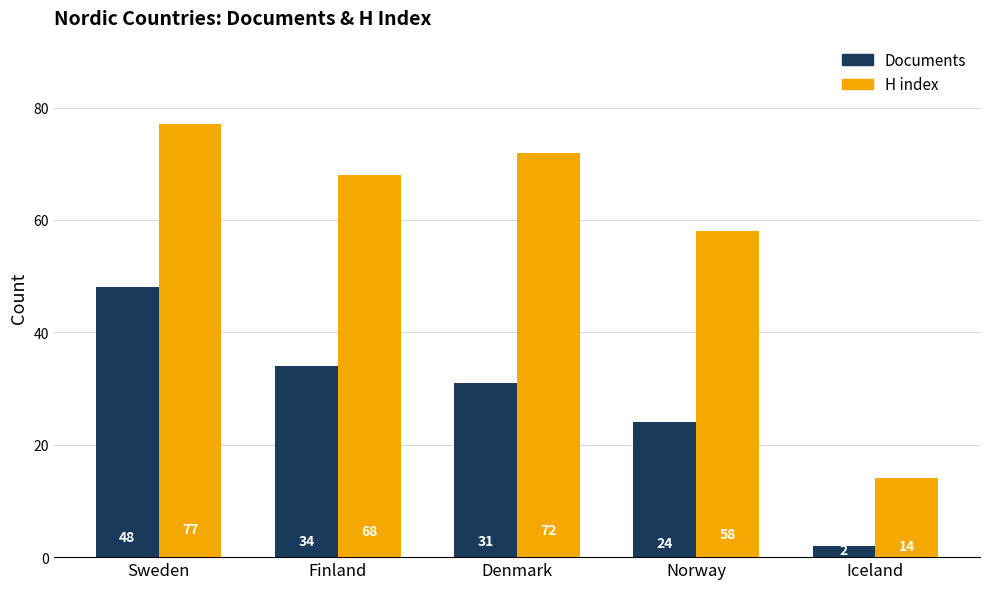

Is the value of H index at Sweden greater than the value of Documents at Sweden?

Yes